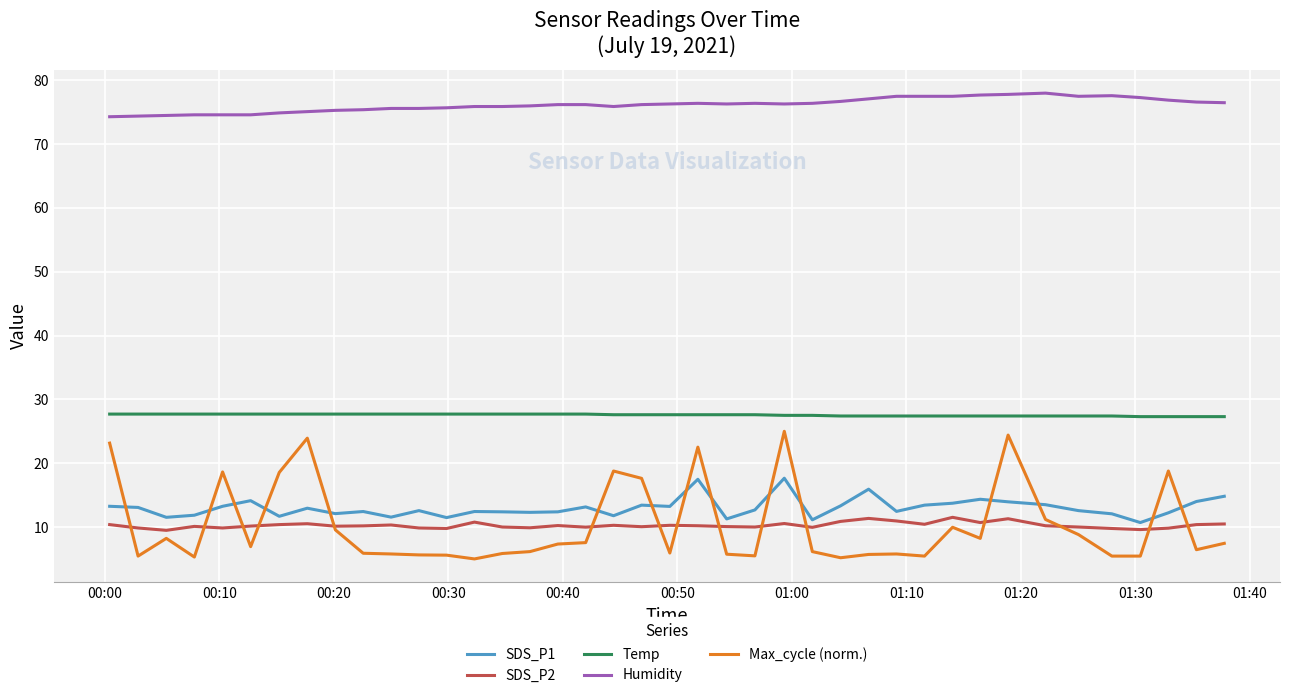

True or false: Temp and Humidity cross at least once.

False